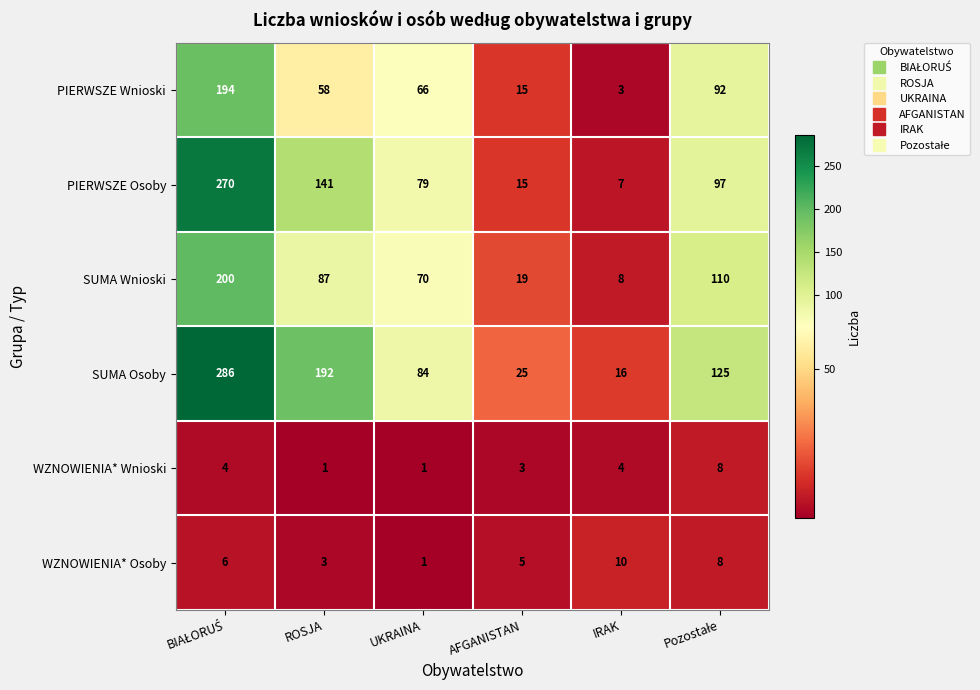

What is the maximum value shown in the chart?

286